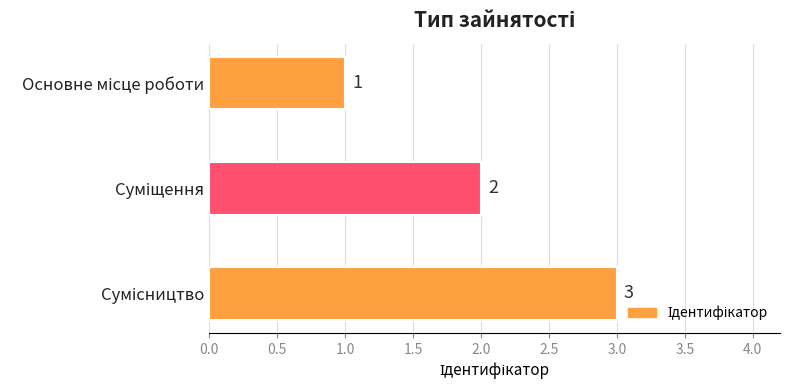

How many values are between 1 and 3?

3